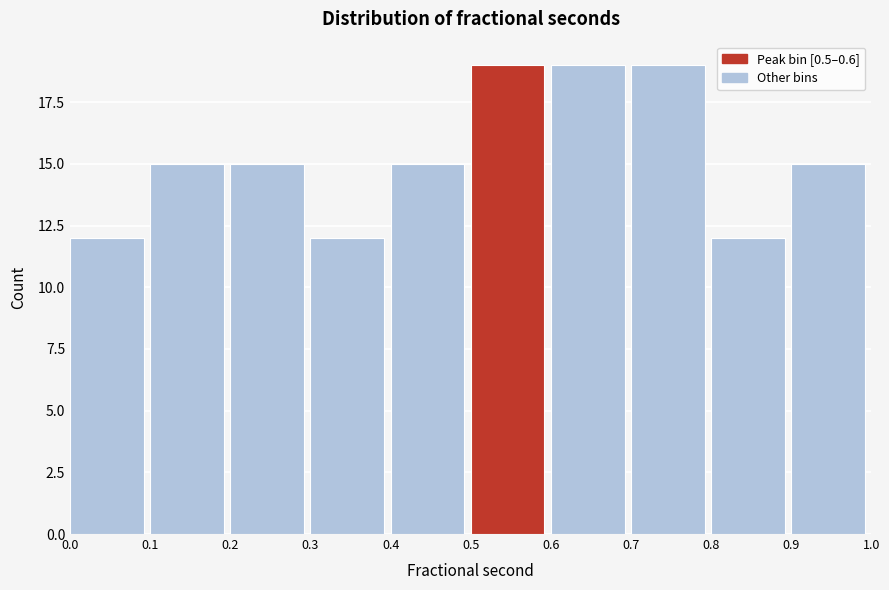

How tall is the bar that spans 0.6 to 0.7 on the x-axis? The values are not printed on the chart, so give them approximately, as read against the axis.

19